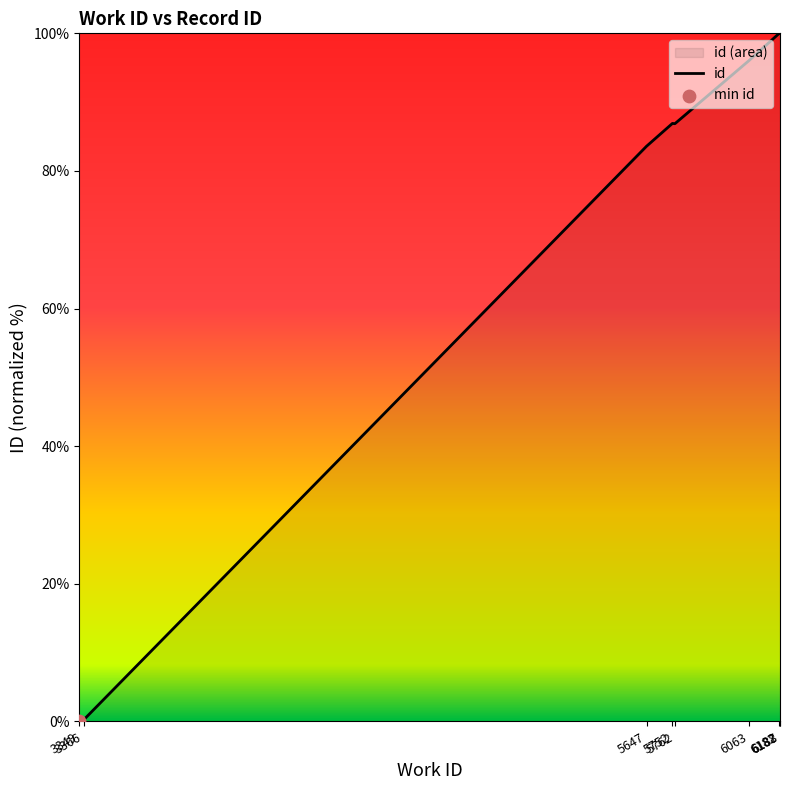

Which has a higher value, 5647 or 6063?

6063